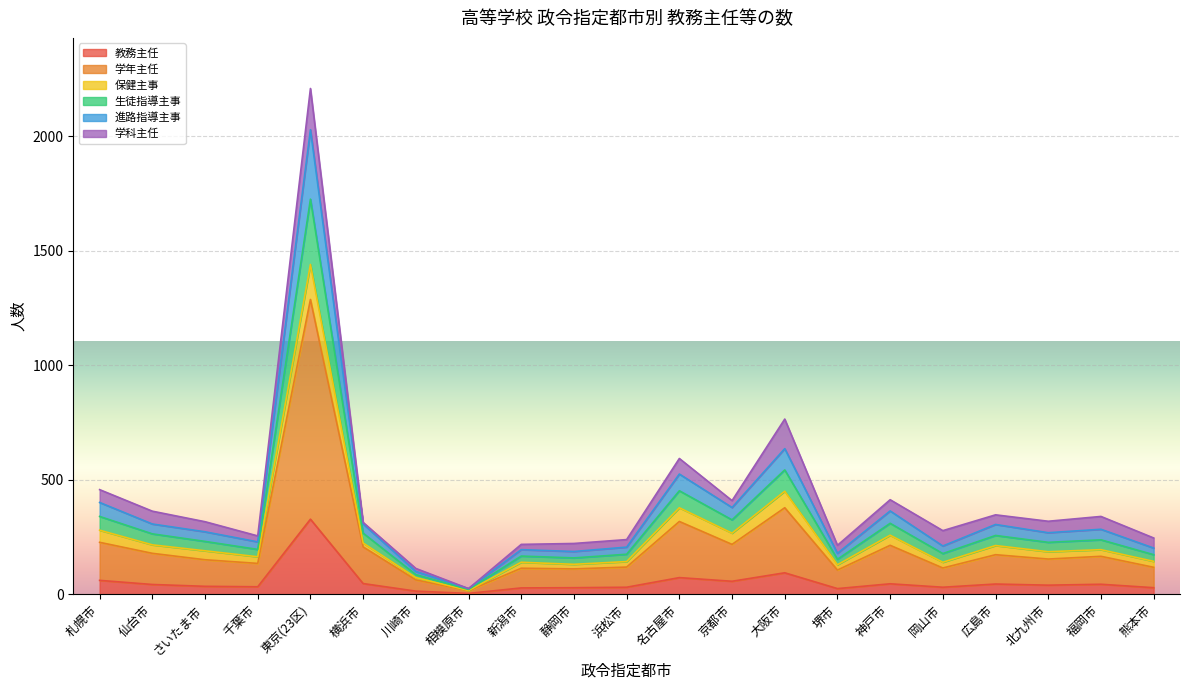

What is the label of the 5th point from the left?

東京(23区)